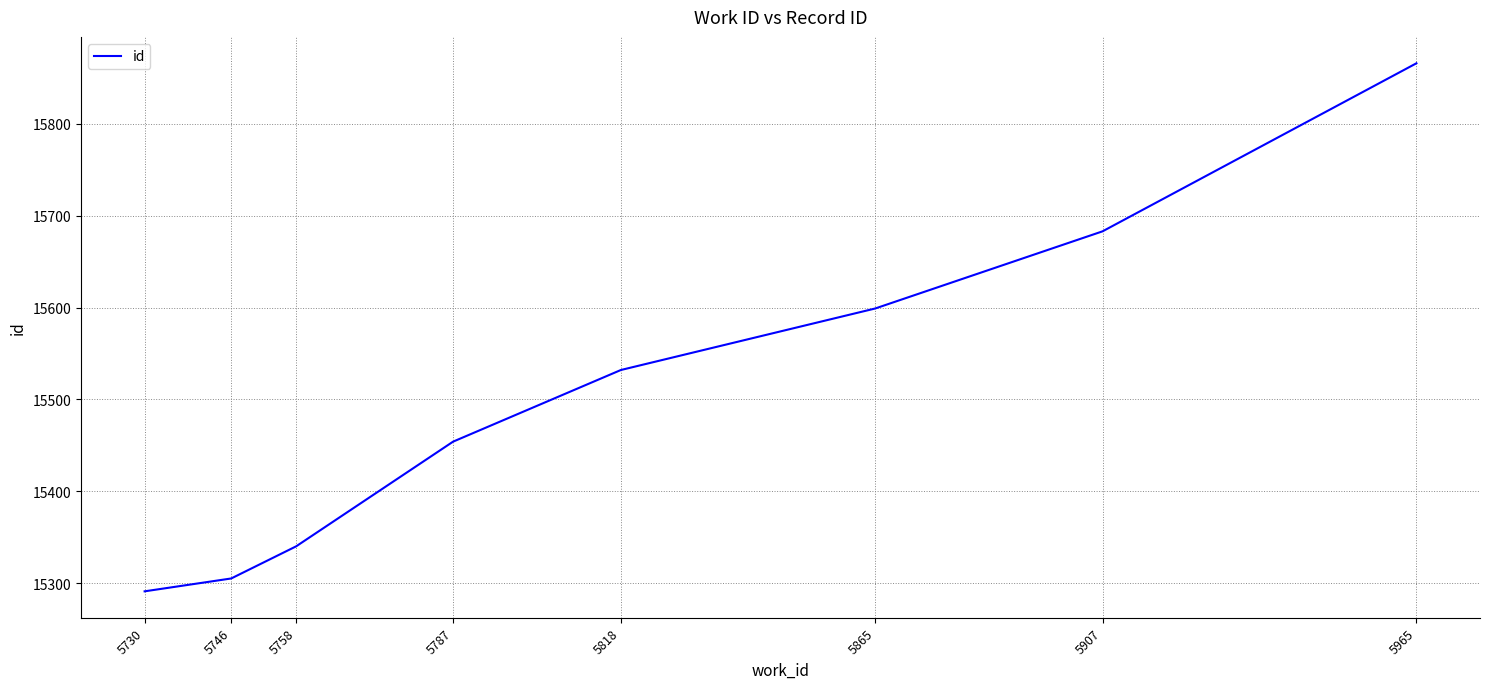

What is the approximate value at 5746?

15305